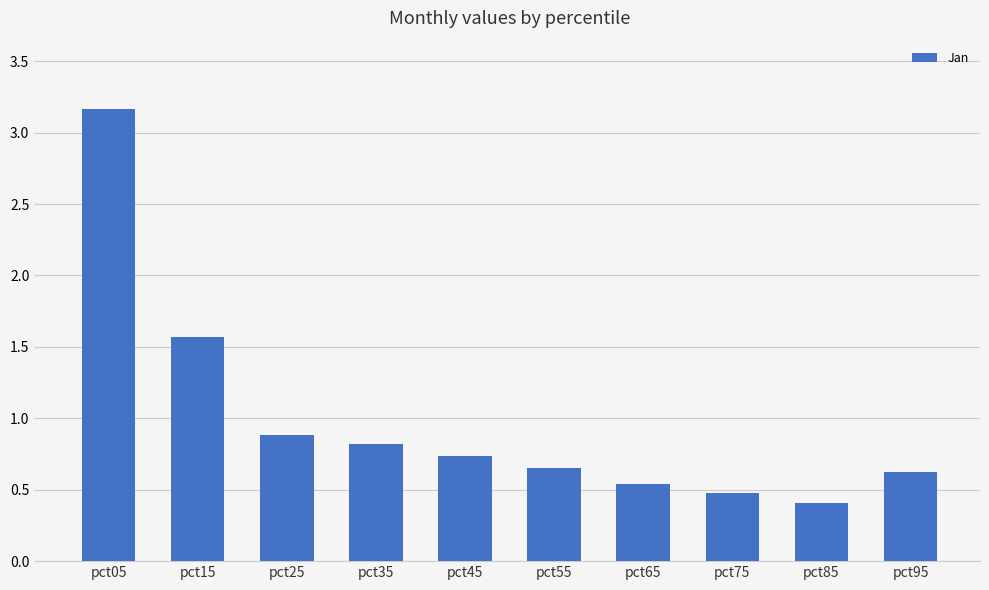

What is the greatest value displayed?

3.2